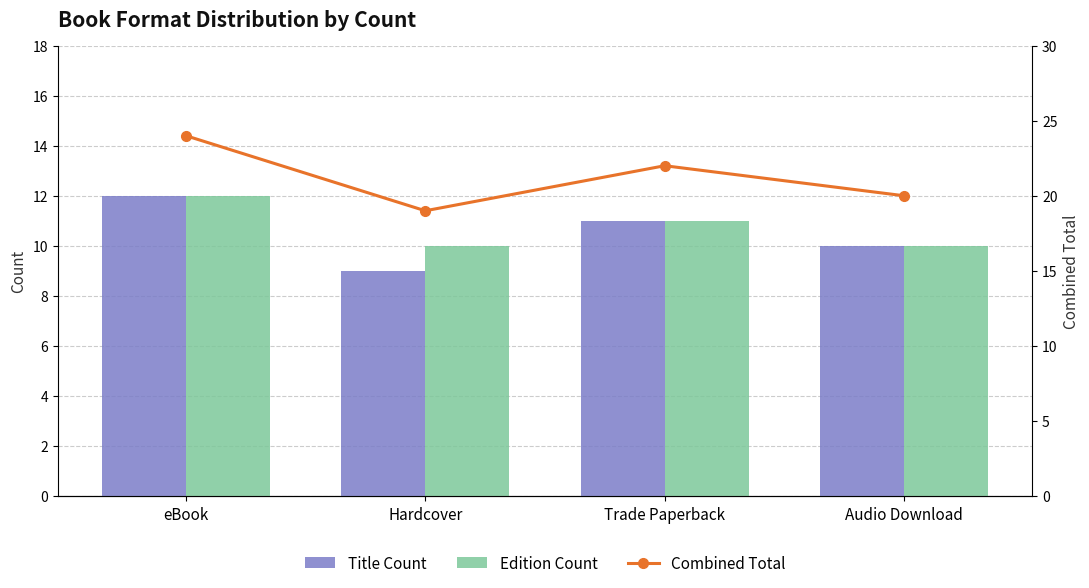

At which category is the sum across all series the highest?

eBook